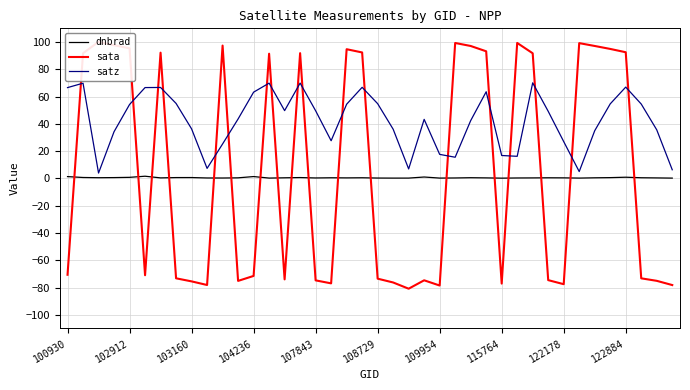

Where is the first local minimum for dnbrad?

103160